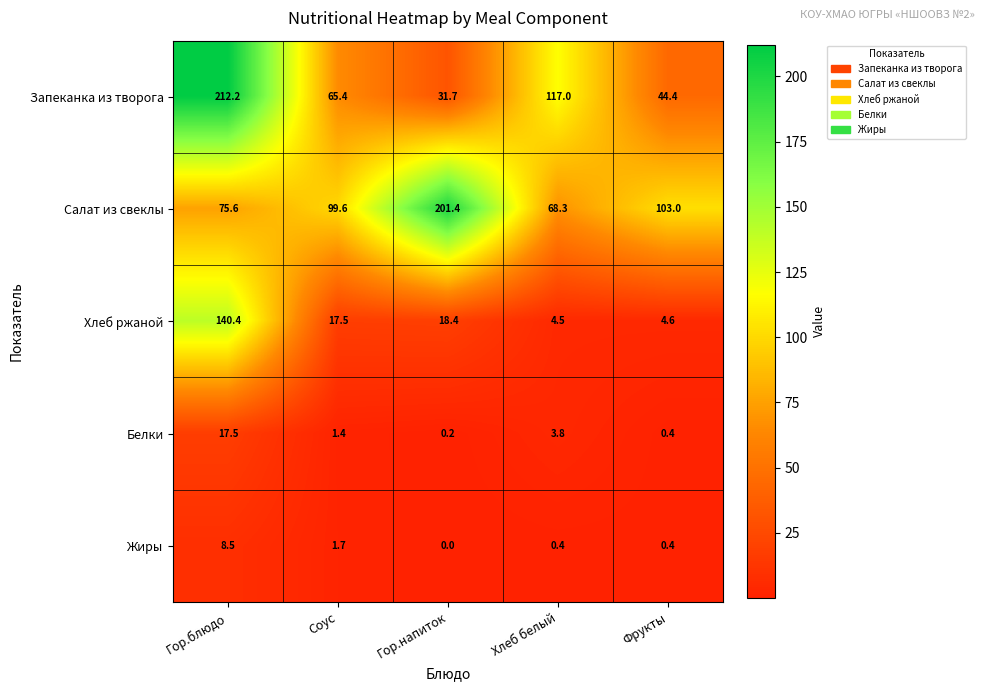

True or false: Запеканка из творога has a value of 76.1 at Фрукты.

False